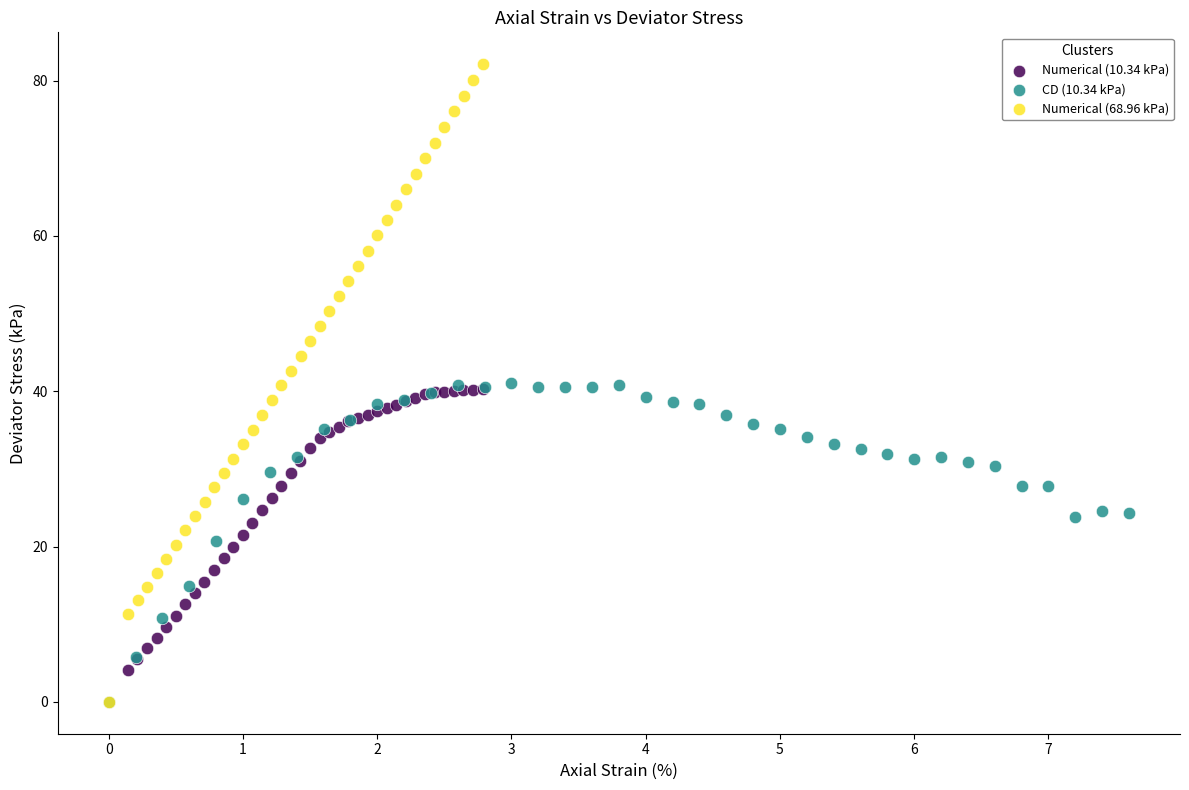

Which series reaches the maximum Y coordinate?

Numerical (68.96 kPa)